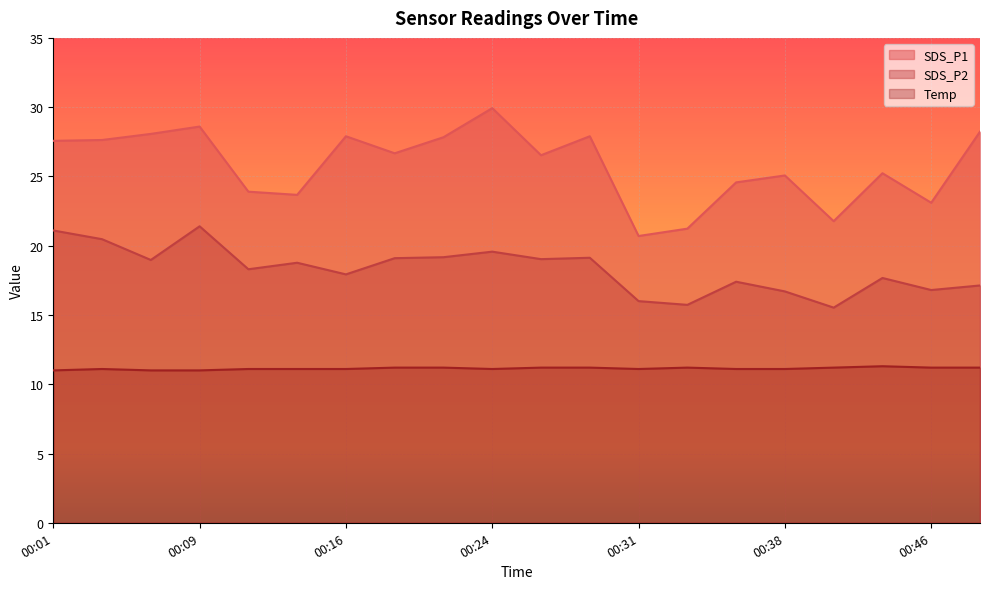

How many data points in Temp are above 11?

17